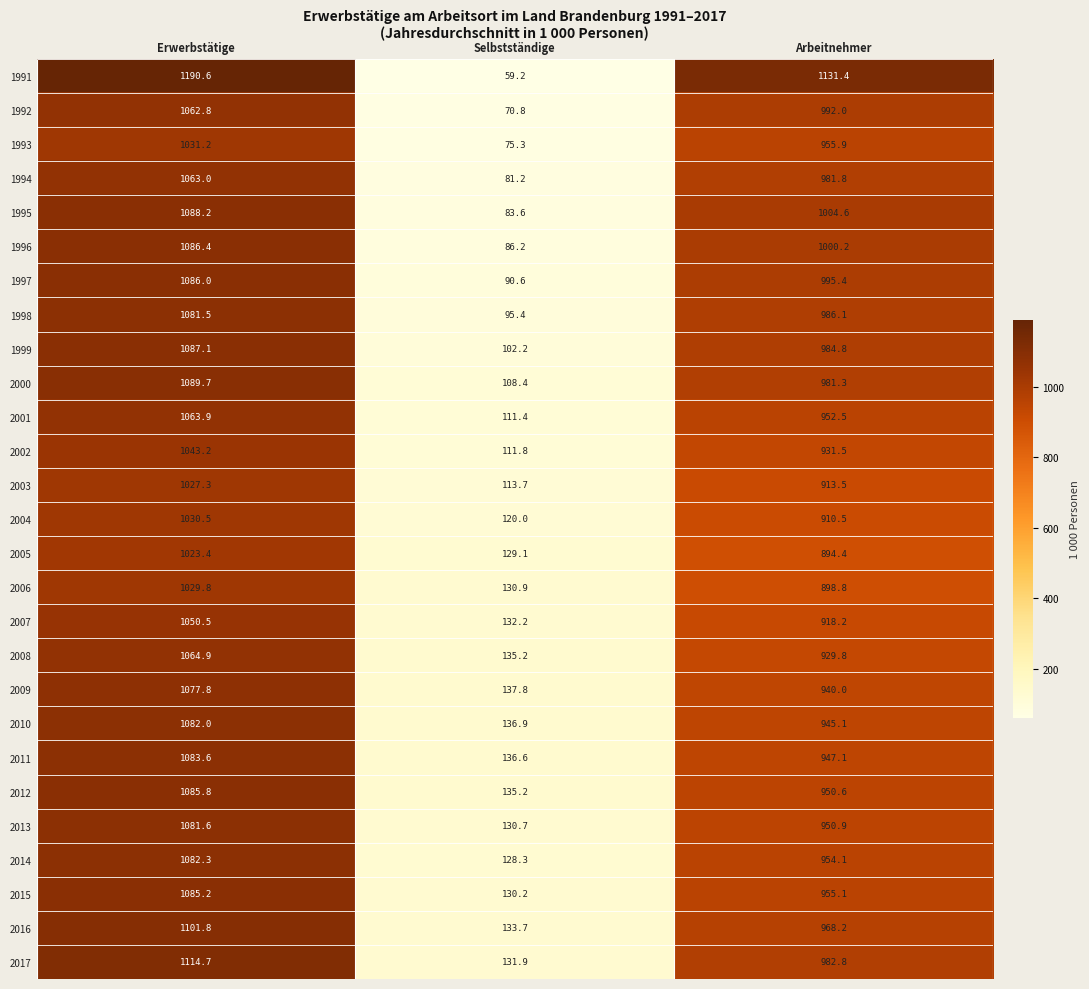

What is the average value of the 2016 series?

734.6